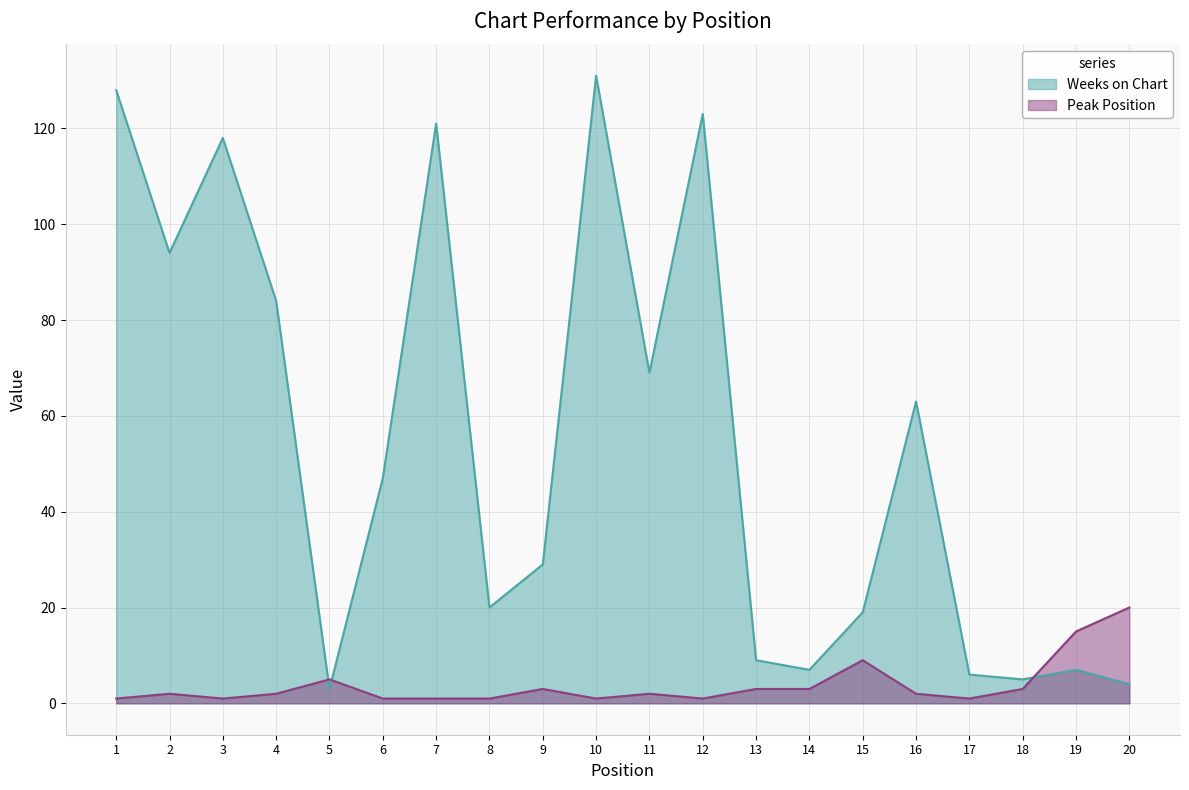

Reading left to right, extract all data points from this chart.

Peak Position: 1	2	1	2	5	1	1	1	3	1	2	1	3	3	9	2	1	3	15	20
Weeks on Chart: 128	94	118	84	3	47	121	20	29	131	69	123	9	7	19	63	6	5	7	4